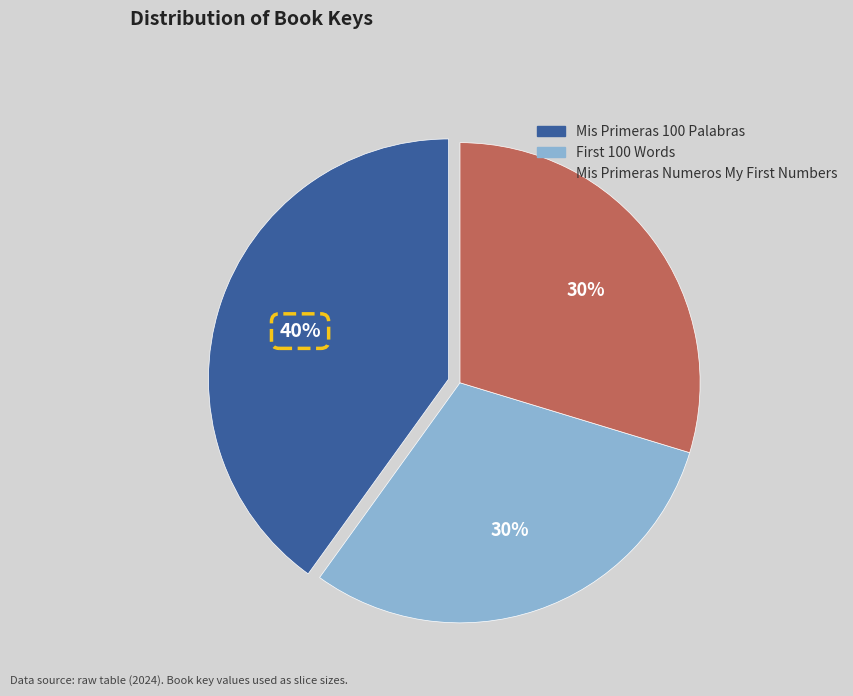

Is there a majority slice in this chart?

No